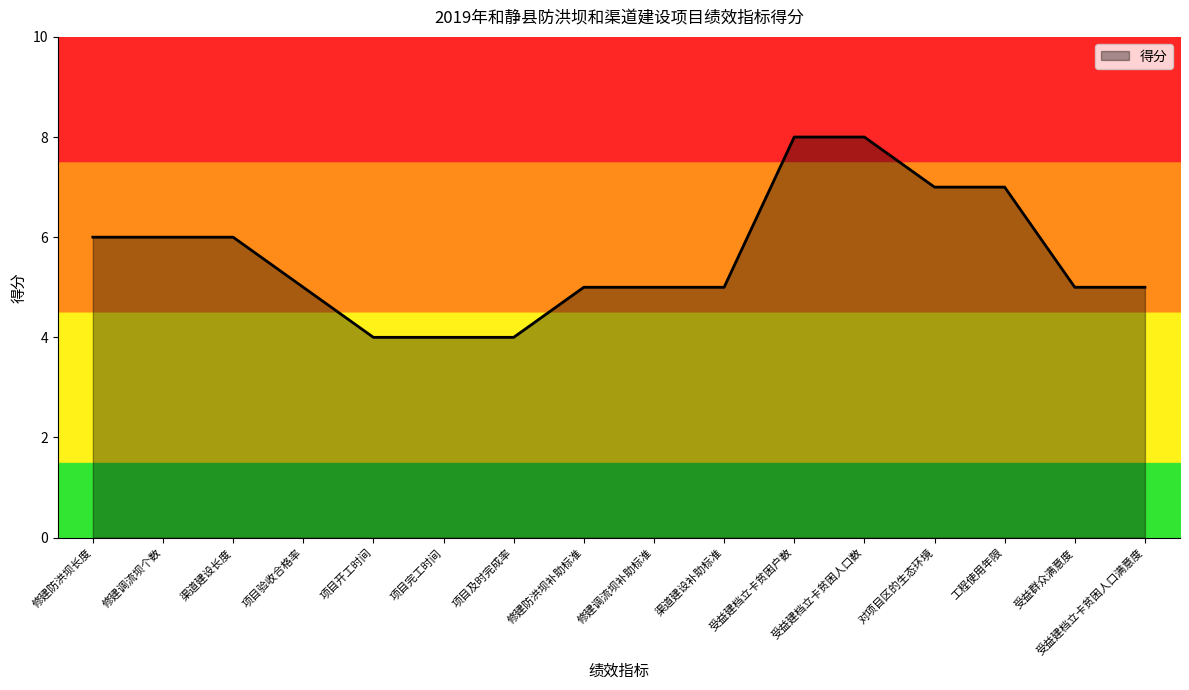

What position from the right is 工程使用年限?

3